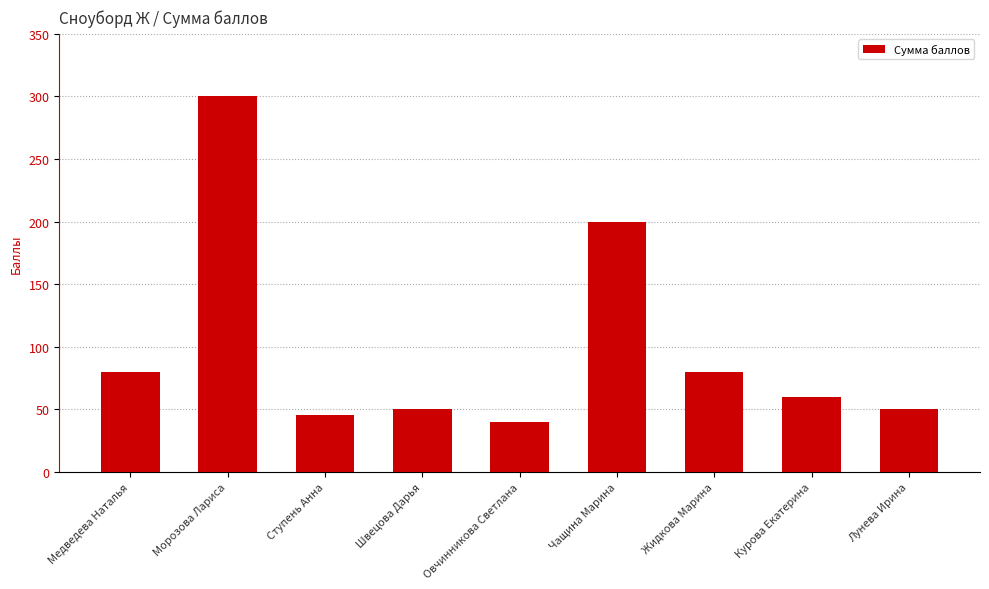

Reading right to left, list all the values displayed in this chart.

50	60	80	200	40	50	45	300	80